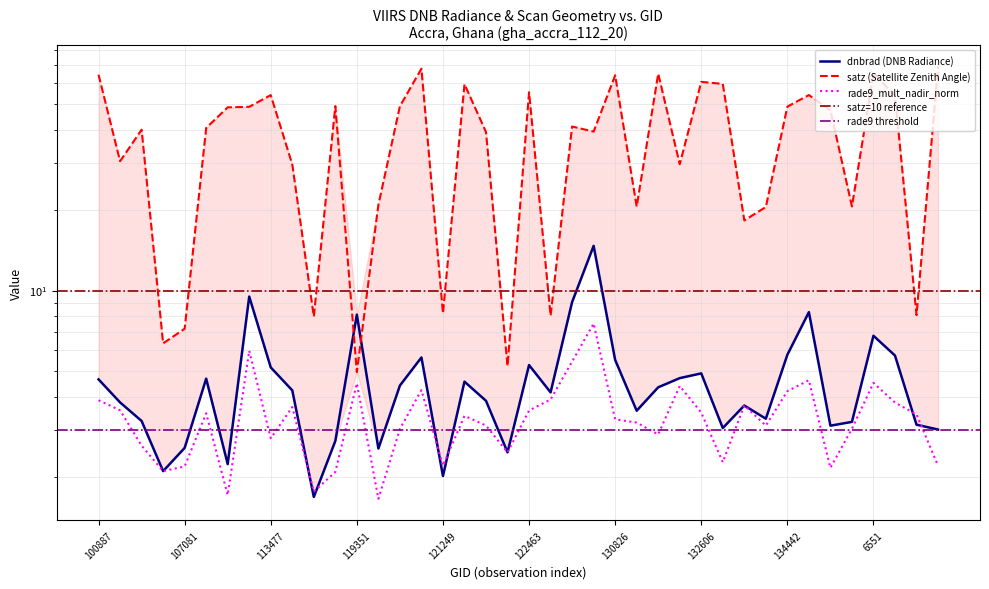

How many data points does each series have?

40